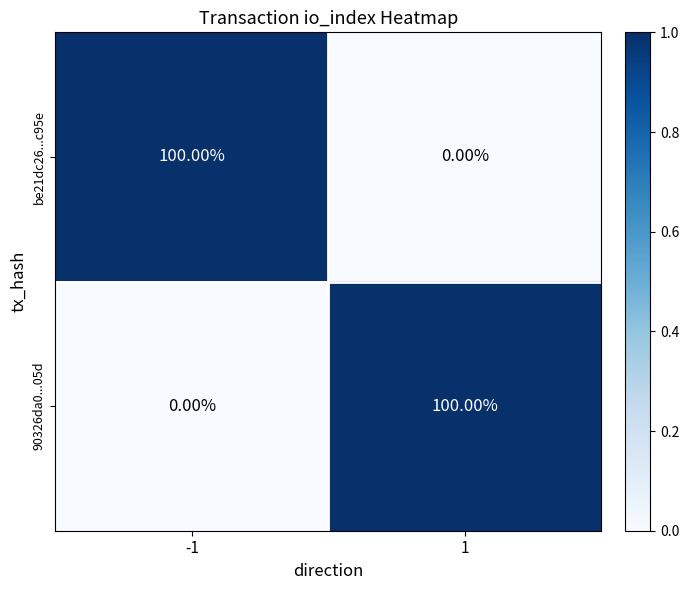

What is the average value of the 90326da0...05d series?

50